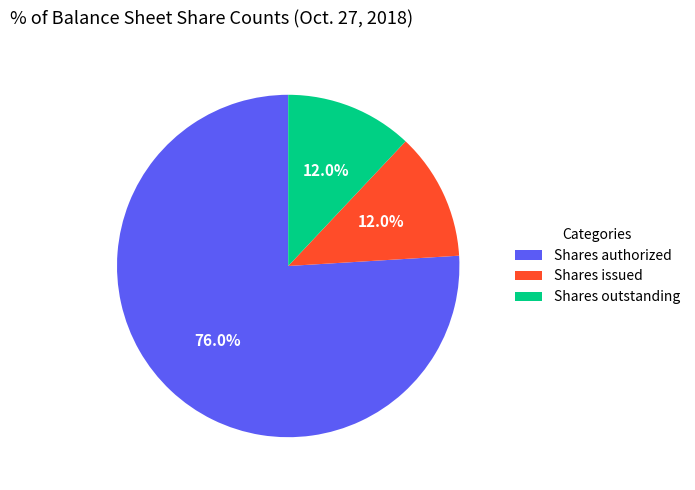

How many segments does this pie chart have?

3